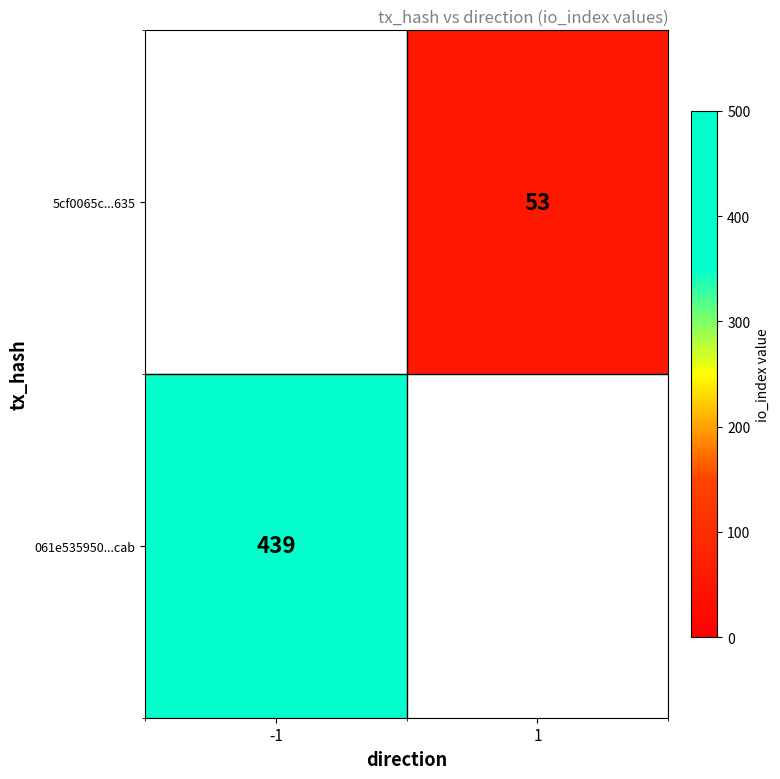

The value of 5cf0065c...635 at 1 is 31.8. True or false?

False